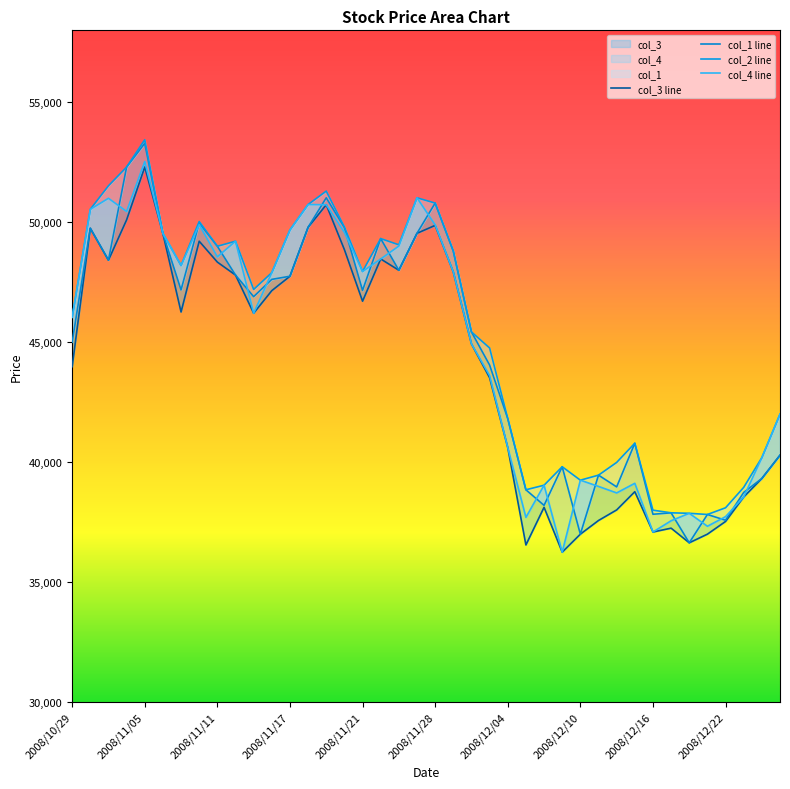

Where is col_4 line nearest to the value 44390?

22